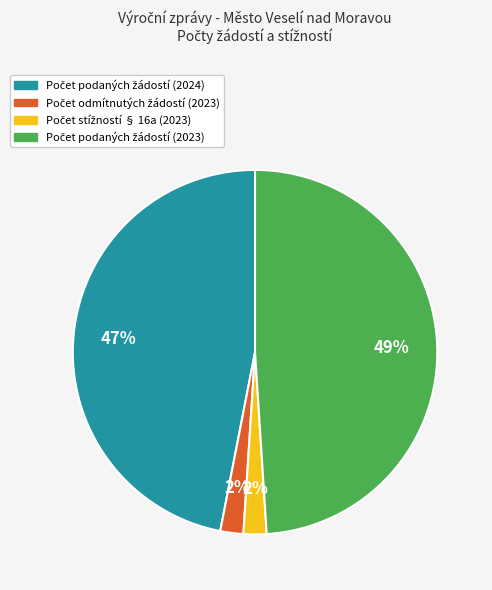

Count the number of slices in the pie.

4